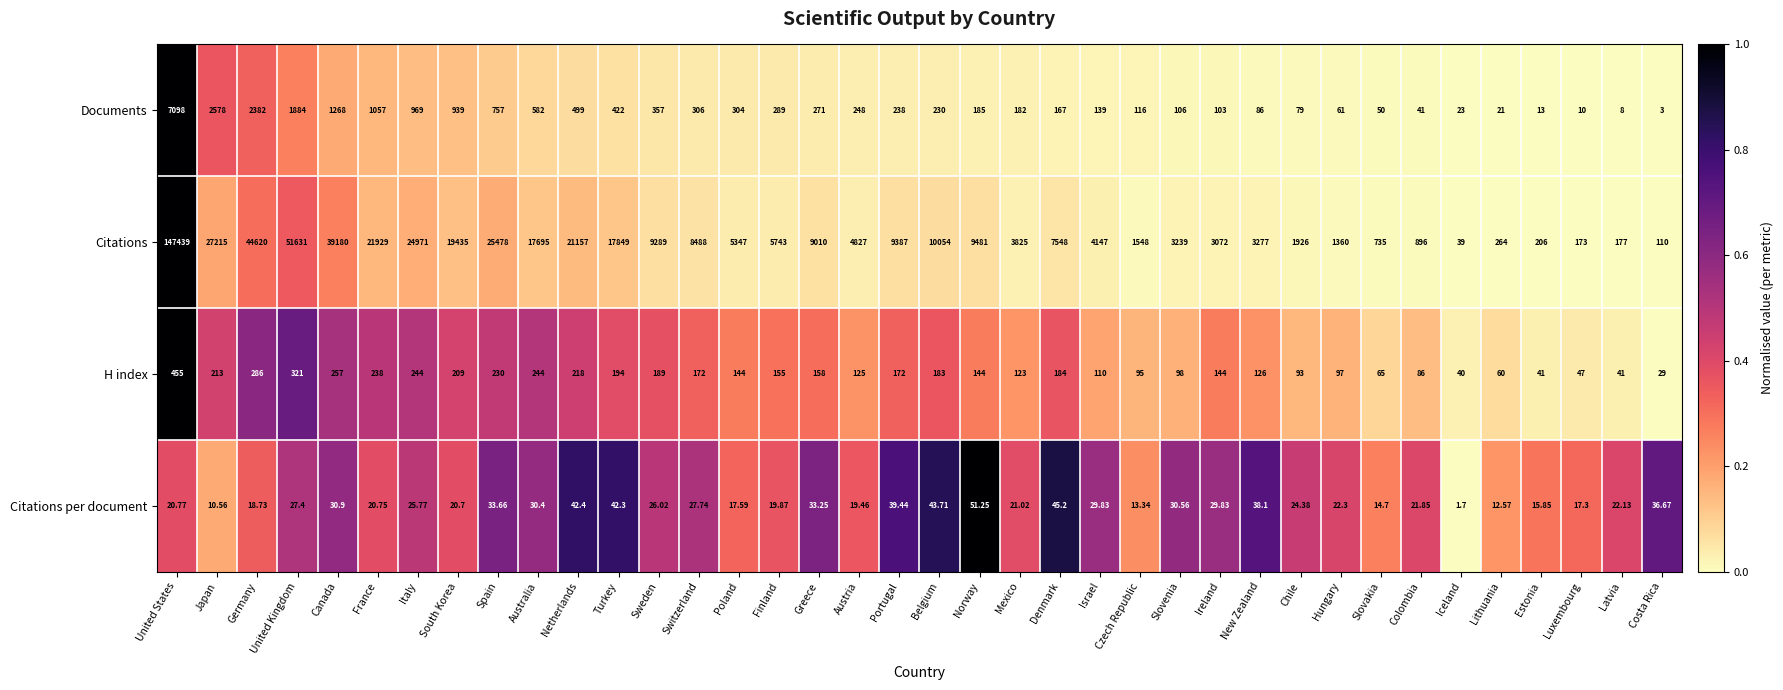

Which series has the widest spread of values?

Citations